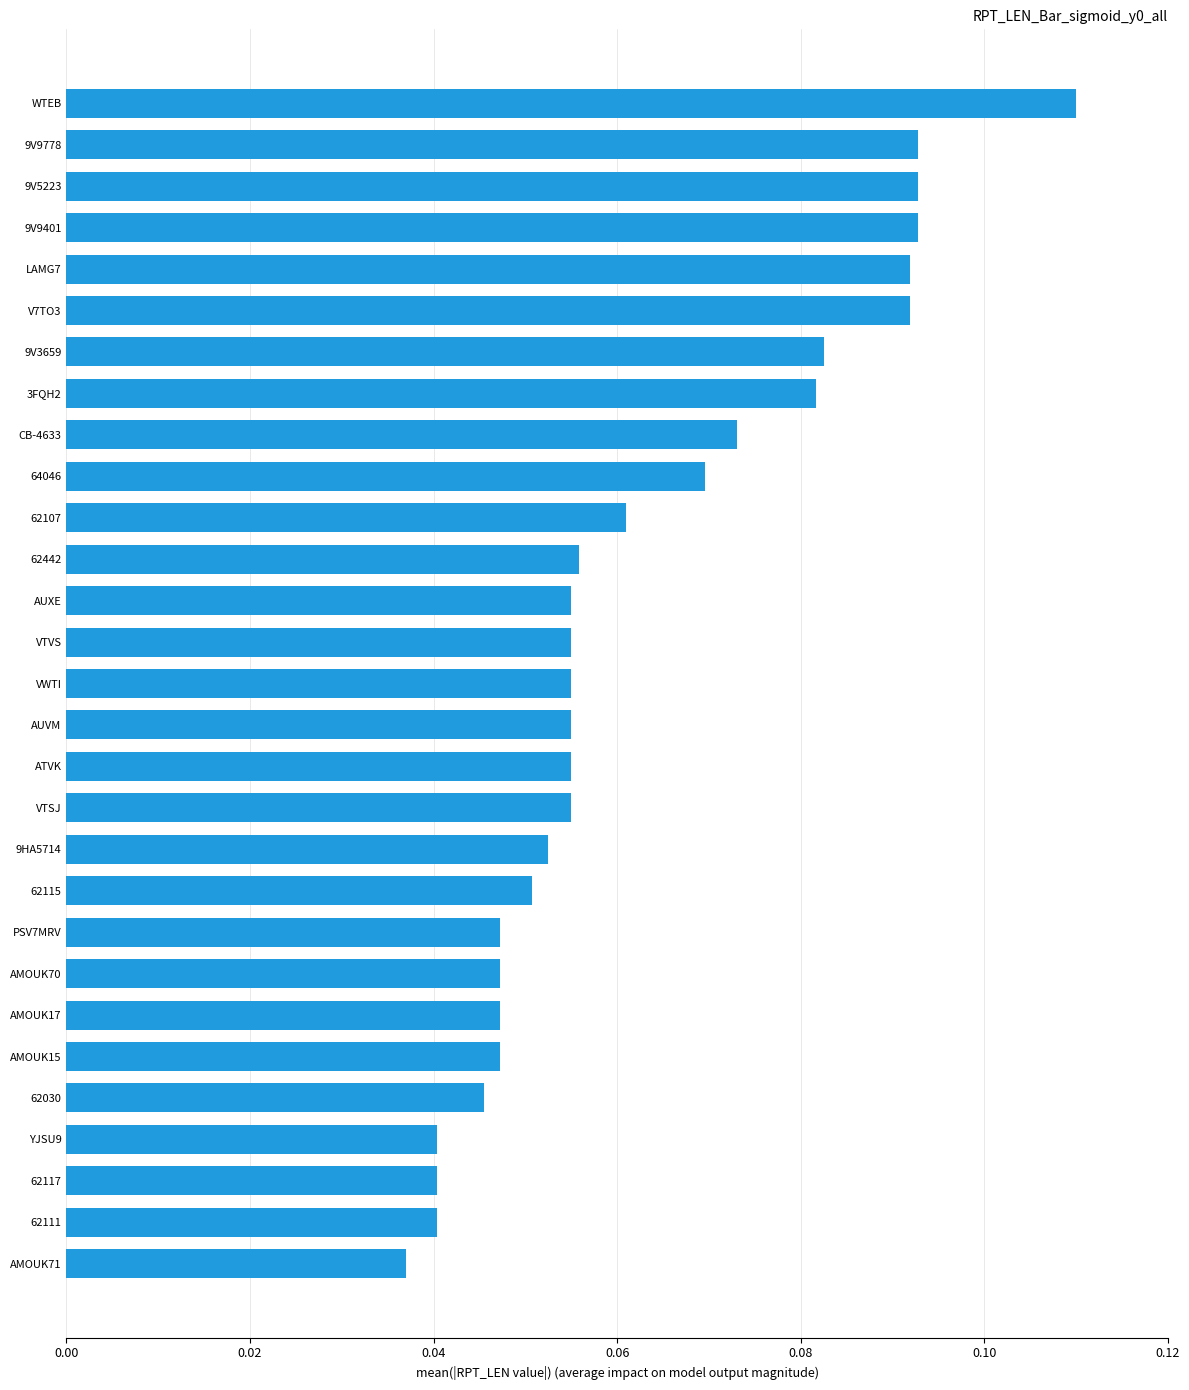

Does the chart contain any negative values?

No